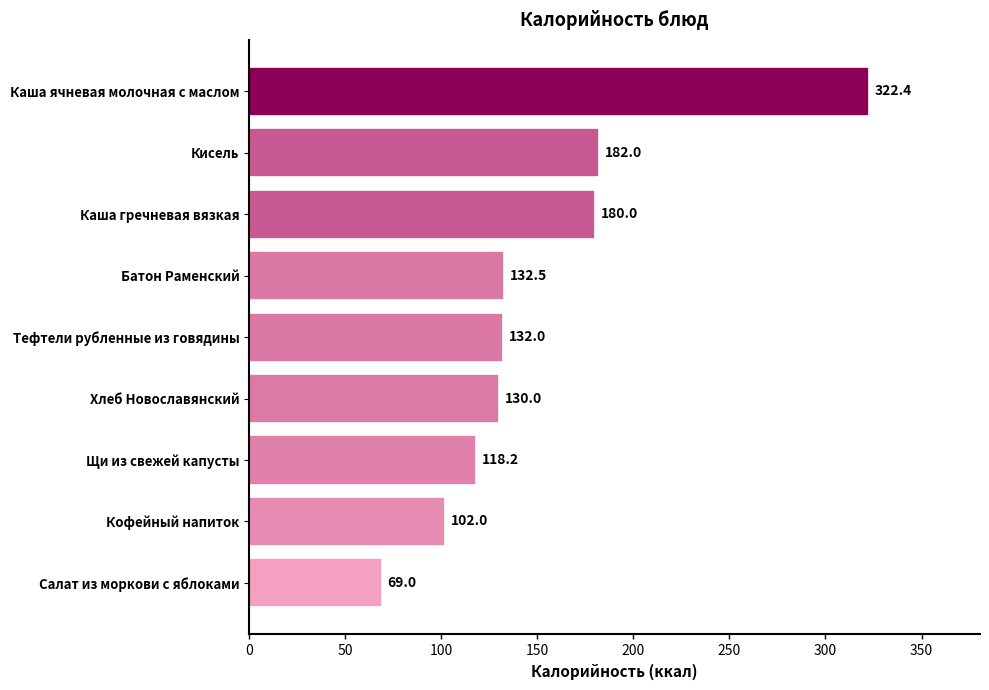

At which category does the chart reach its minimum across all series?

Салат из моркови с яблоками